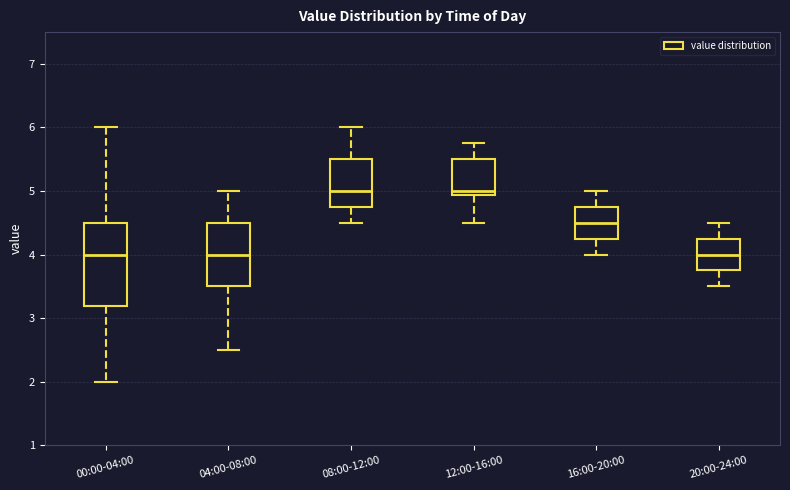

Reading left to right, transcribe this box plot: for each box, give where its median line is, the range the box spans, and where its two whiskers end, as read against the y-axis. The values are not printed on the chart, so give them approximately, as read against the axis.

00:00-04:00: median 4.0, box 3.2 to 4.5, whiskers 2.0 to 6.0
04:00-08:00: median 4.0, box 3.5 to 4.5, whiskers 2.5 to 5.0
08:00-12:00: median 5.0, box 4.8 to 5.5, whiskers 4.5 to 6.0
12:00-16:00: median 5.0, box 4.9 to 5.5, whiskers 4.5 to 5.8
16:00-20:00: median 4.5, box 4.3 to 4.8, whiskers 4.0 to 5.0
20:00-24:00: median 4.0, box 3.8 to 4.3, whiskers 3.5 to 4.5